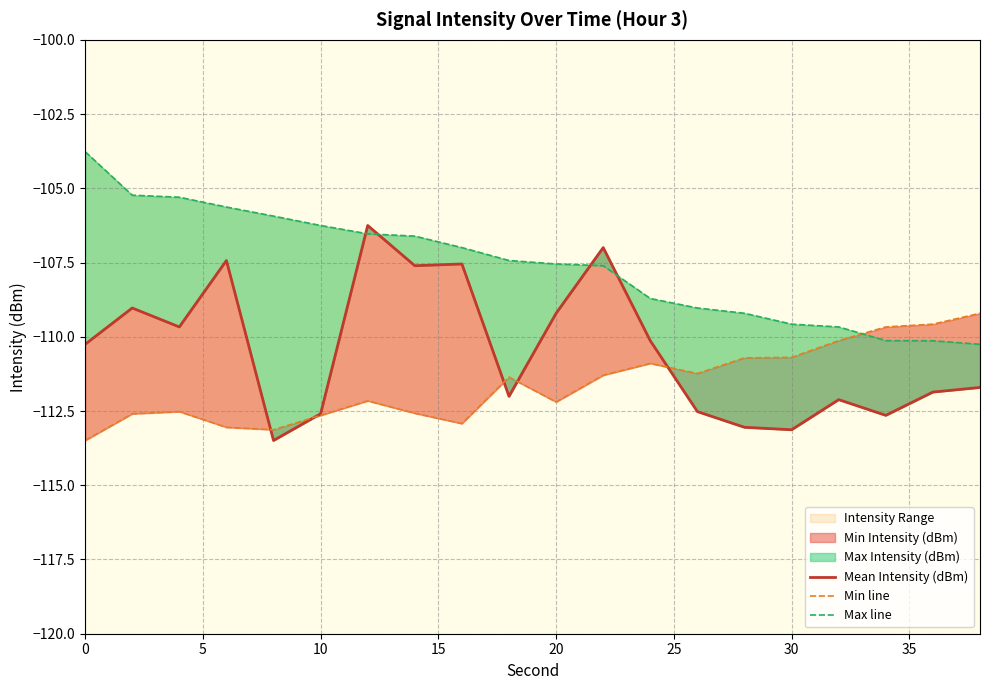

List the series in order of their peak value, lowest first.

Min line, Mean Intensity (dBm), Max line